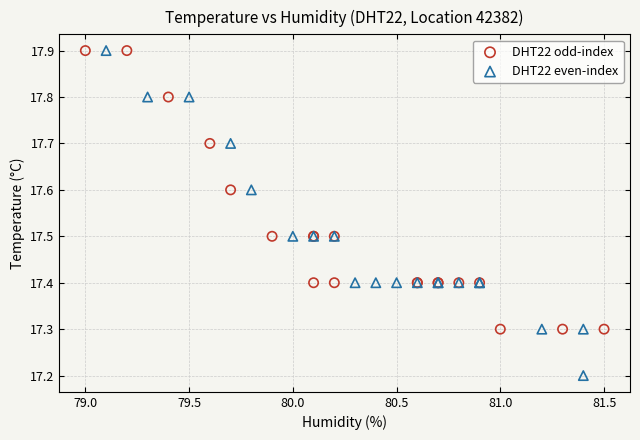

Which series reaches the minimum Y coordinate?

DHT22 even-index